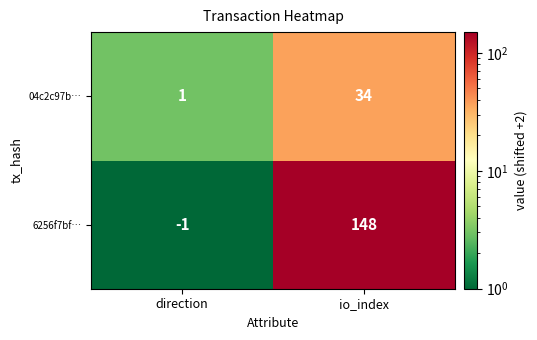

What is the total value across all series at io_index?

182